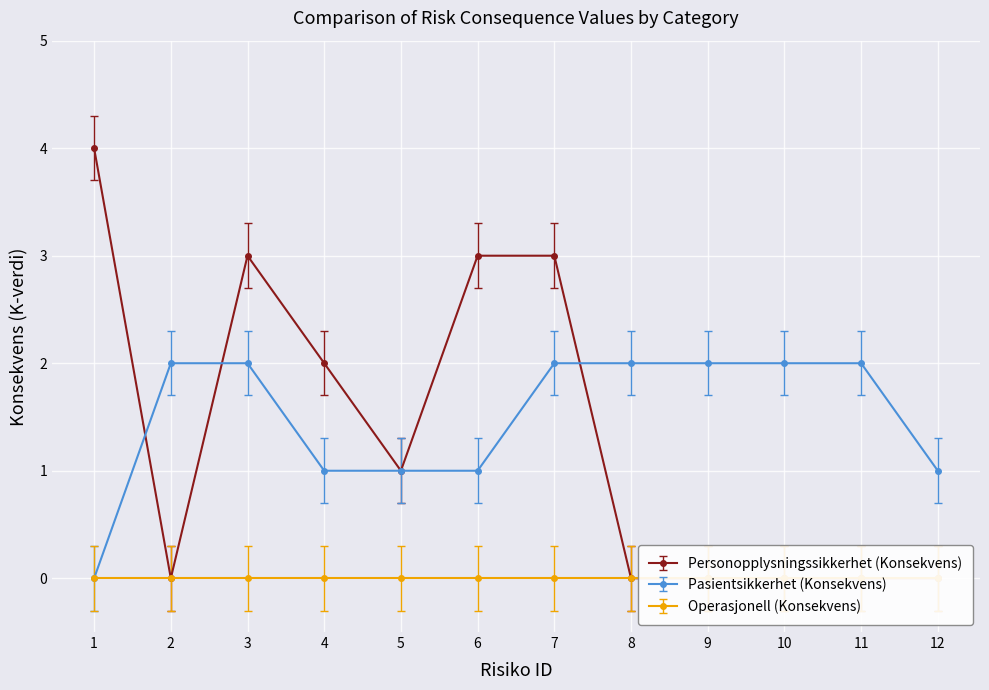

How many series are shown in this chart?

2